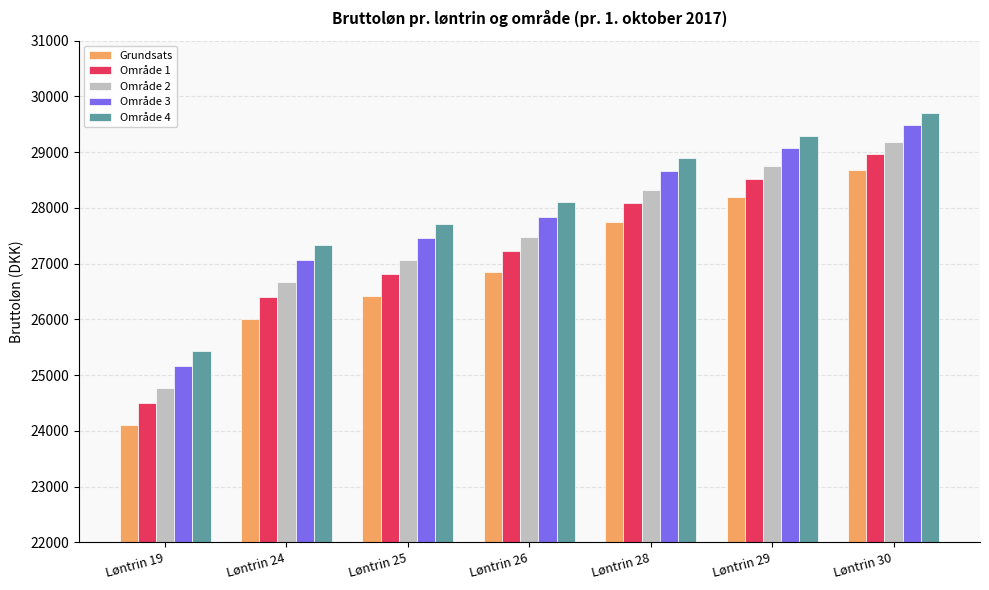

What are all the series names shown in the legend?

Grundsats, Område 1, Område 2, Område 3, Område 4